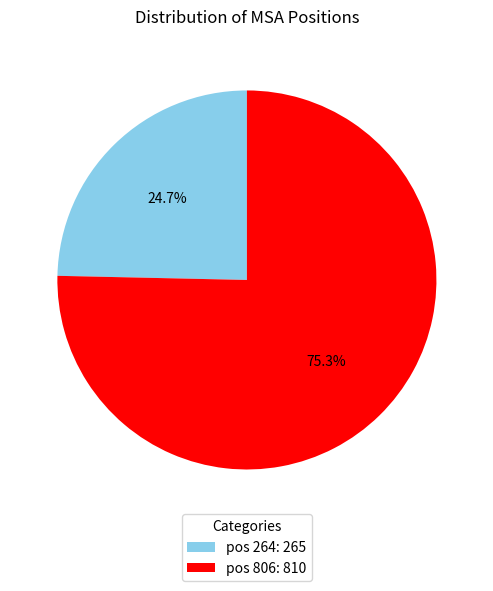

To the nearest percent, what is the average slice percentage?

50%